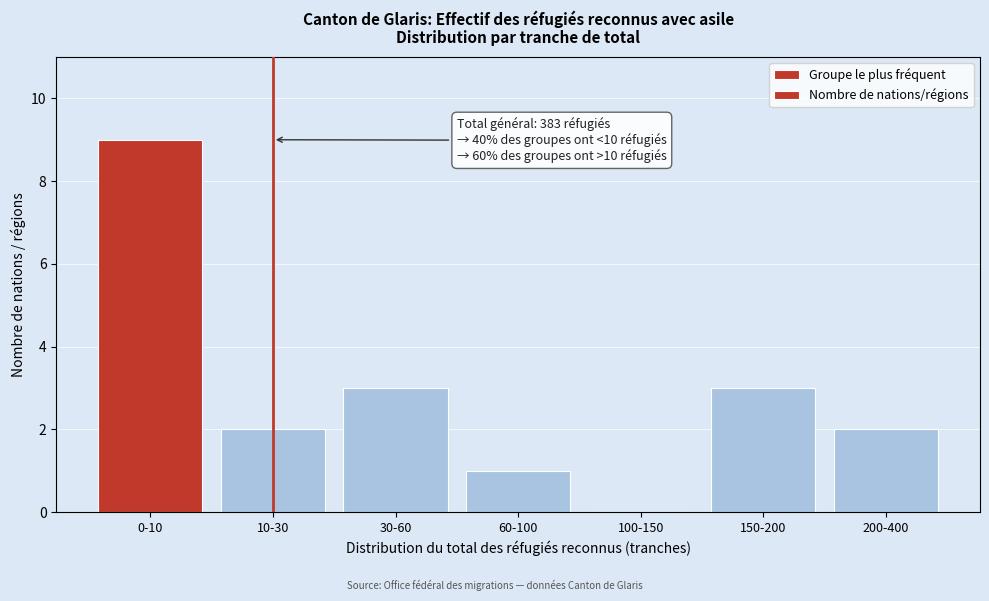

Reading left to right, transcribe all the data shown in this chart.

0-10=9	10-30=2	30-60=3	60-100=1	100-150=0	150-200=3	200-400=2